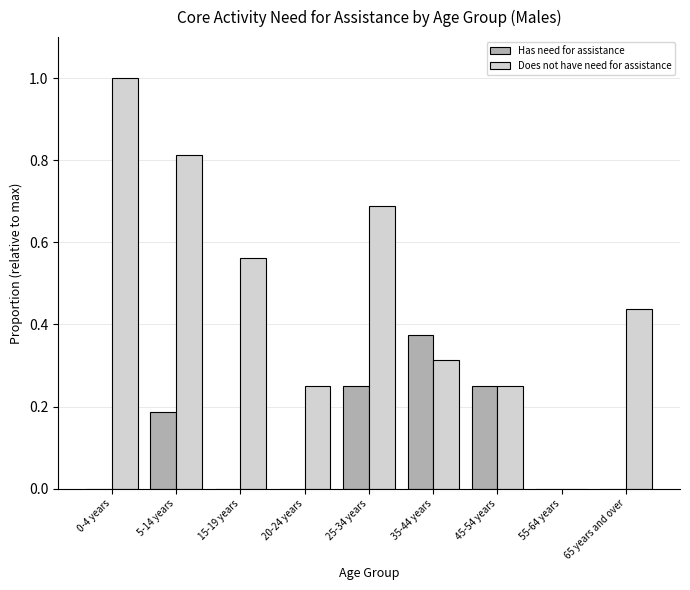

Which series has the largest total across all categories?

Does not have need for assistance